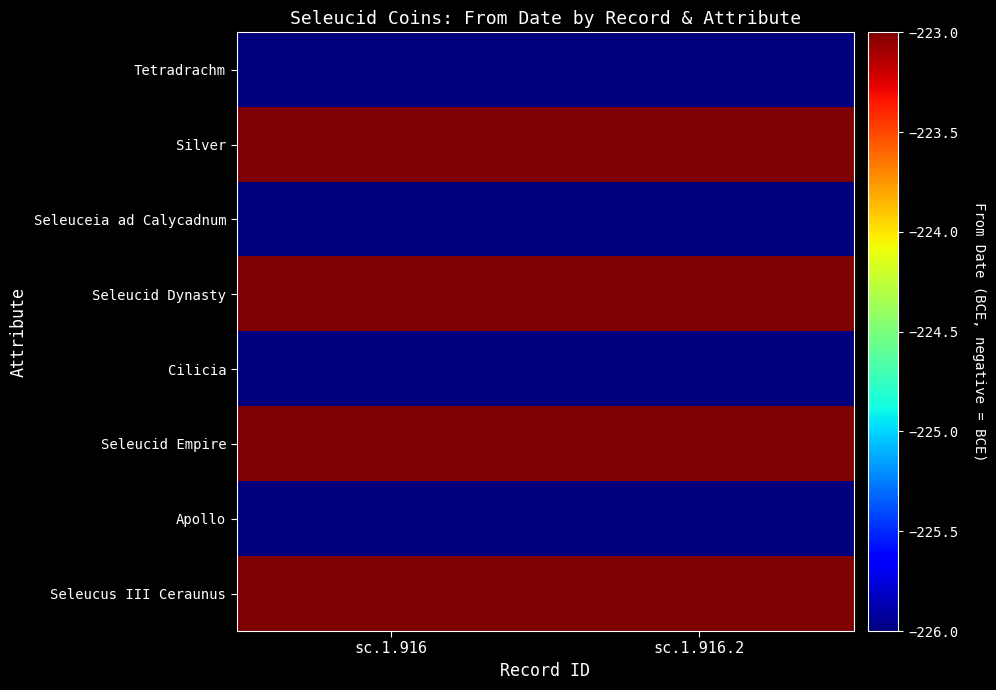

Reading left to right, what are all the values shown in this chart?

Tetradrachm: sc.1.916=-226	sc.1.916.2=-226
Silver: sc.1.916=-223	sc.1.916.2=-223
Seleuceia ad Calycadnum: sc.1.916=-226	sc.1.916.2=-226
Seleucid Dynasty: sc.1.916=-223	sc.1.916.2=-223
Cilicia: sc.1.916=-226	sc.1.916.2=-226
Seleucid Empire: sc.1.916=-223	sc.1.916.2=-223
Apollo: sc.1.916=-226	sc.1.916.2=-226
Seleucus III Ceraunus: sc.1.916=-223	sc.1.916.2=-223